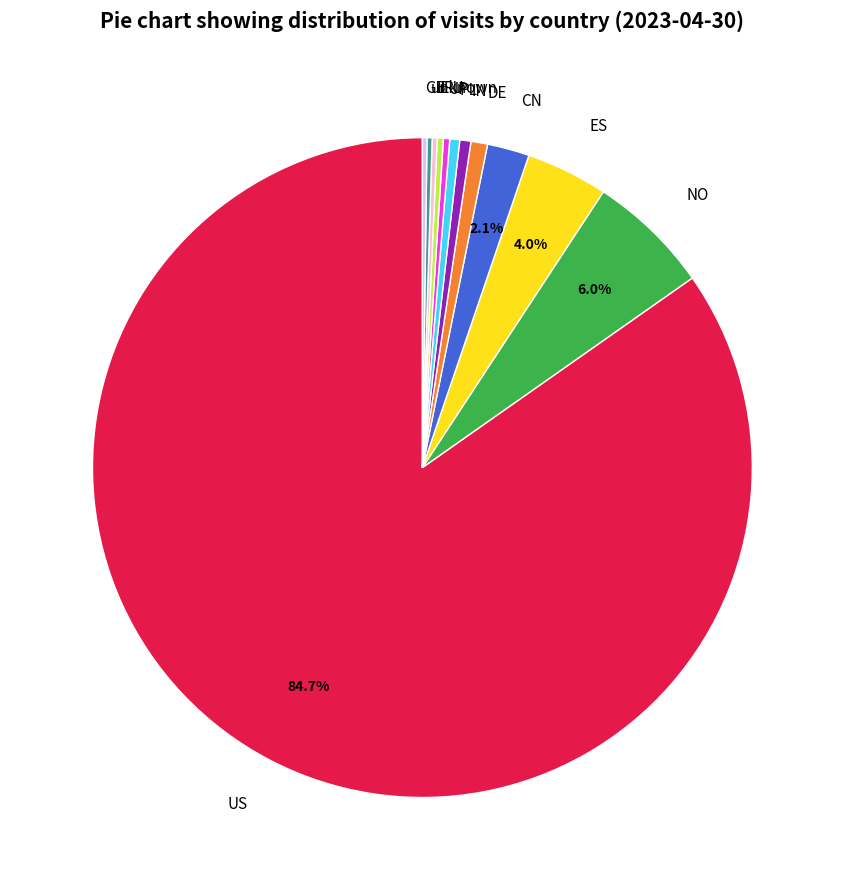

The PL slice represents 14% of the pie. True or false?

False